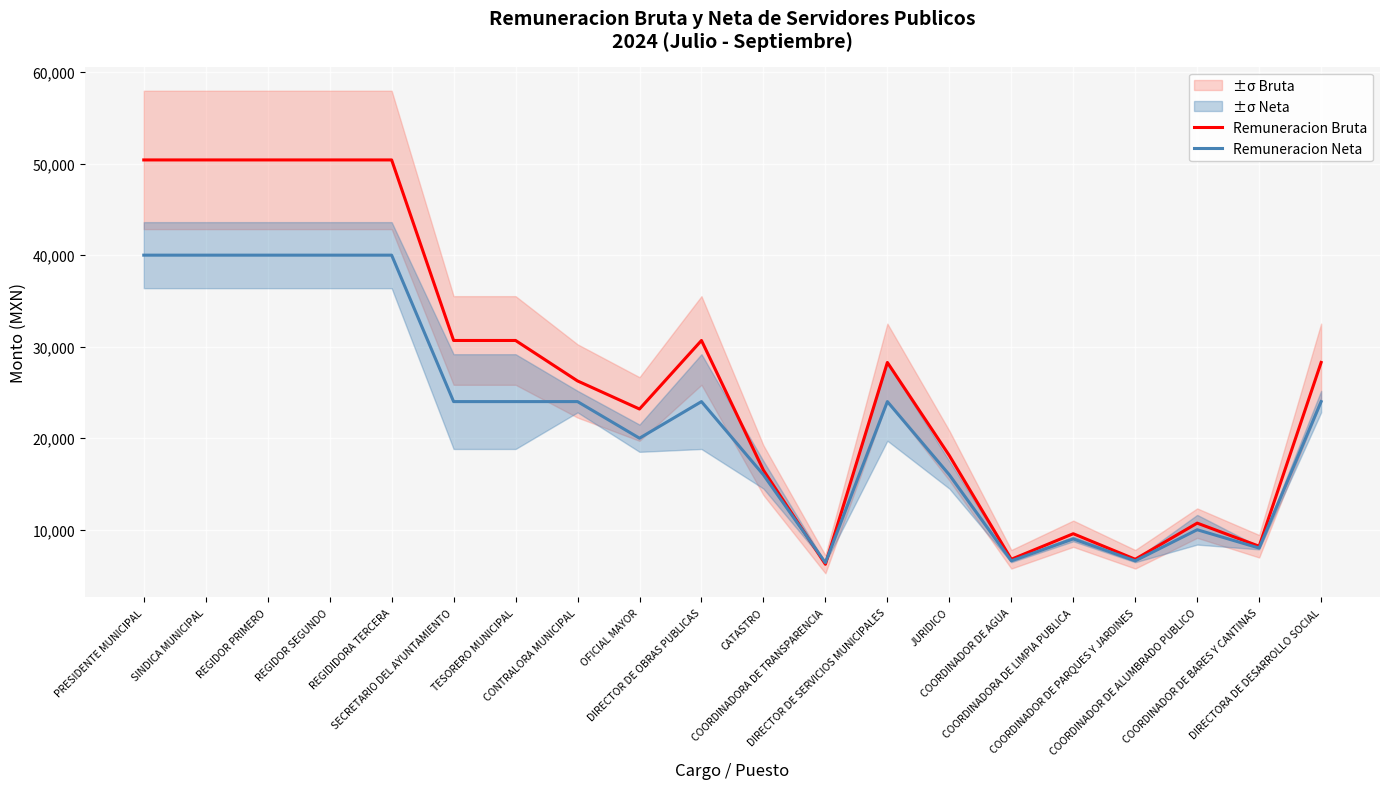

List the series in order of their peak value, lowest first.

Remuneracion Neta, Remuneracion Bruta